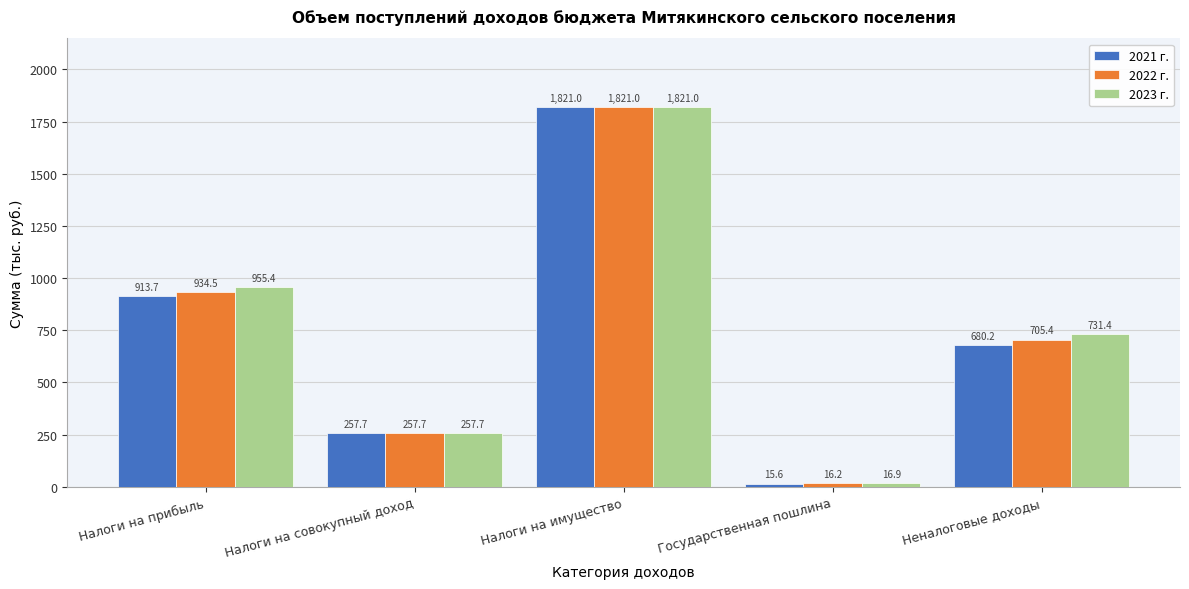

Reading right to left, list all the values displayed in this chart.

2021 г.: 680.2	15.6	1821.0	257.7	913.7
2022 г.: 705.4	16.2	1821.0	257.7	934.5
2023 г.: 731.4	16.9	1821.0	257.7	955.4